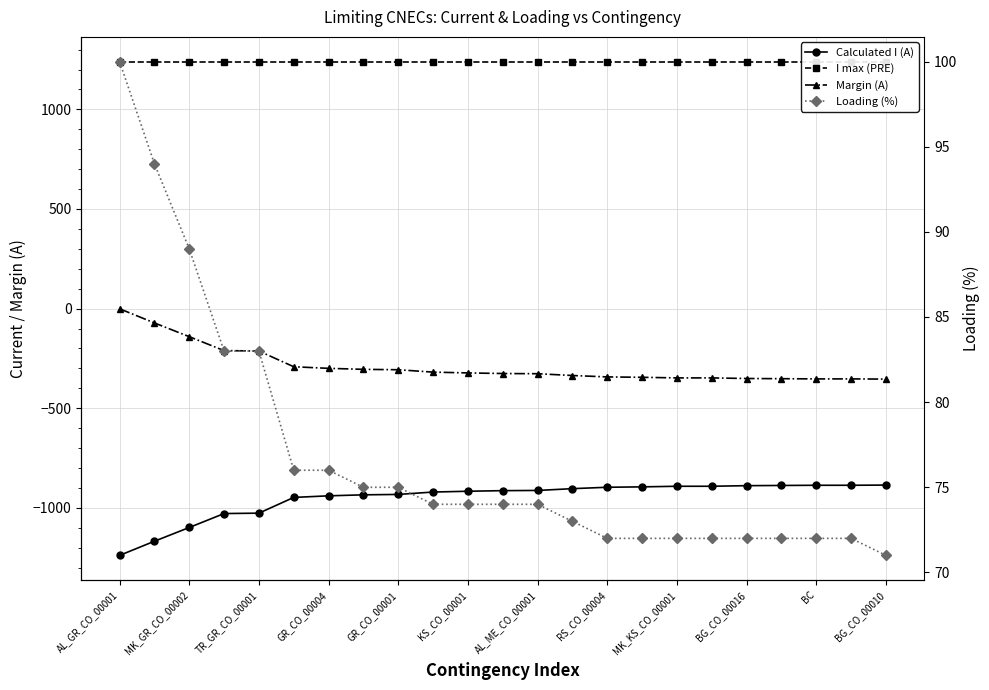

Count the number of data series in this chart.

4